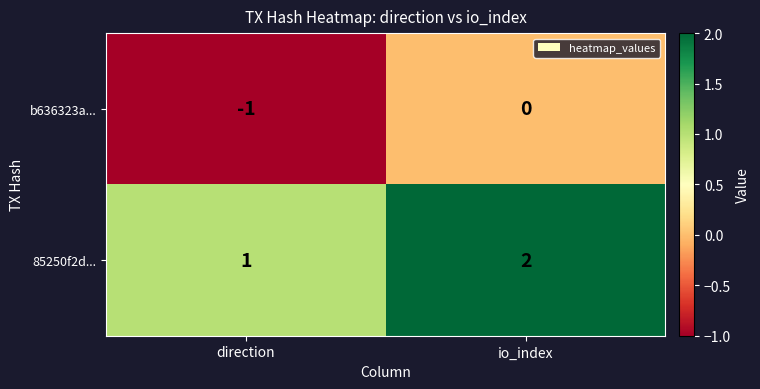

Reading left to right, transcribe all the data shown in this chart.

b636323a...: -1	0
85250f2d...: 1	2